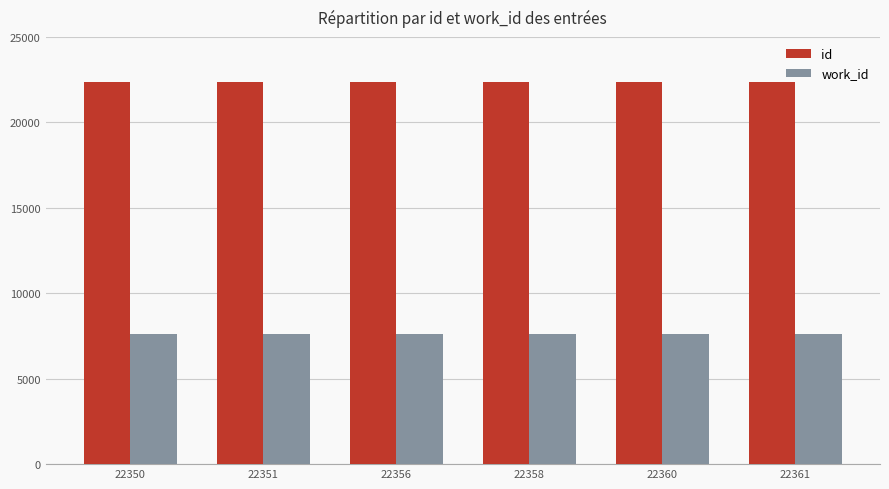

Is it true that work_id equals 7623 at 22350?

True